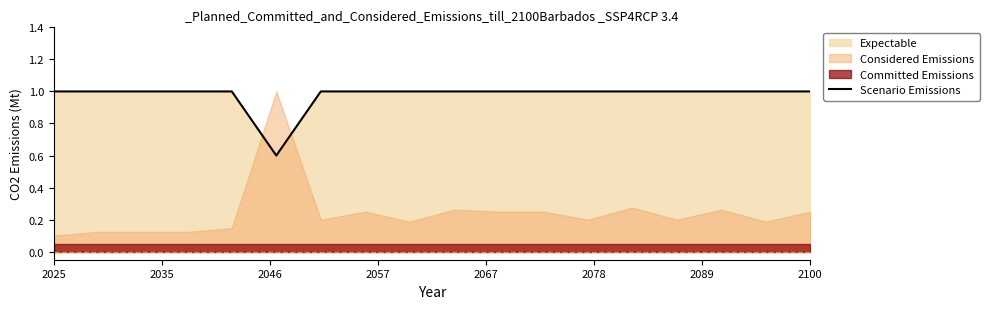

What is the difference between the maximum and minimum values?

0.4